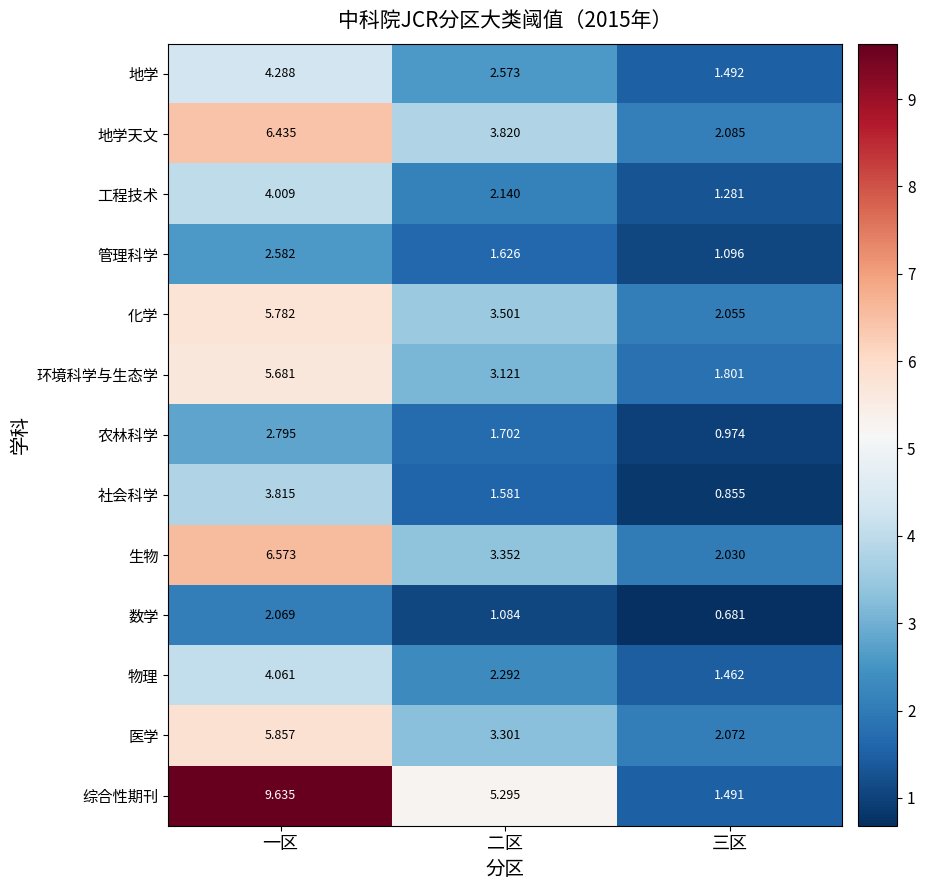

Which series changed the most between 二区 and 三区?

综合性期刊